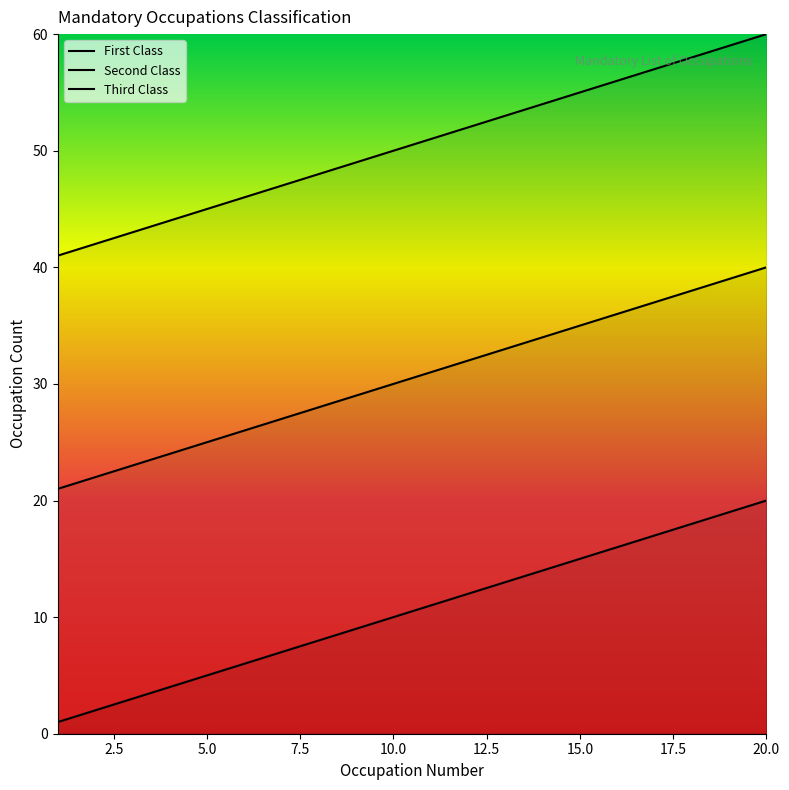

True or false: Second Class has a value of 15 at 11.

False